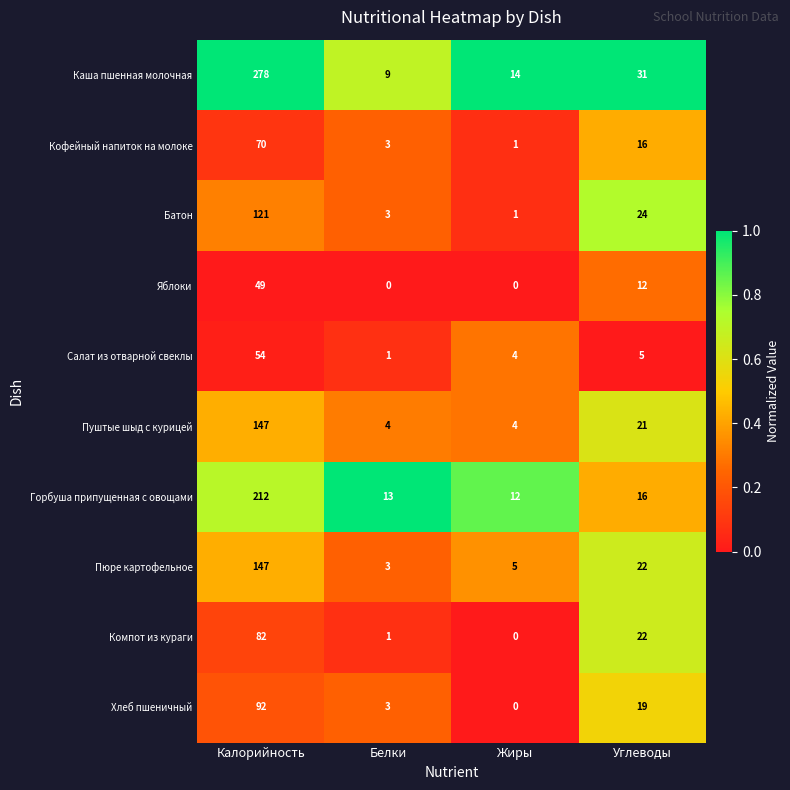

At which category is the sum across all series the highest?

Калорийность